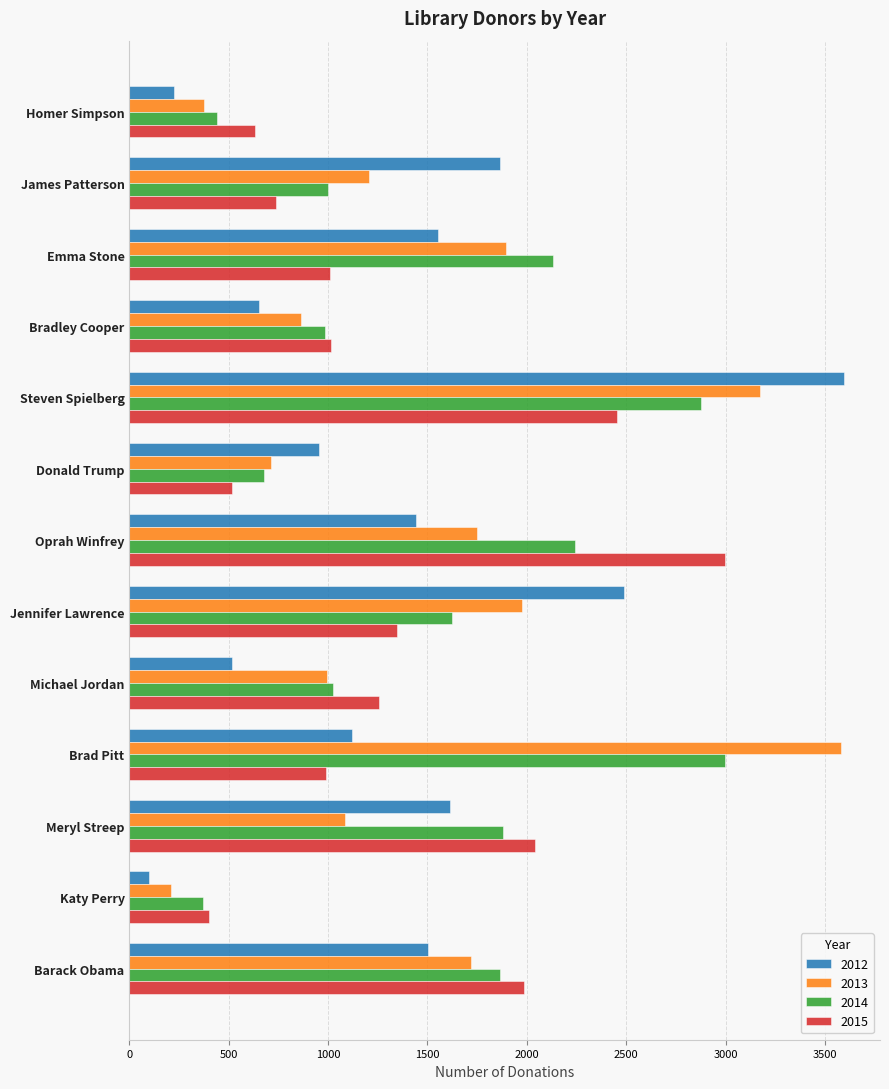

At which category does the chart reach its minimum across all series?

Katy Perry